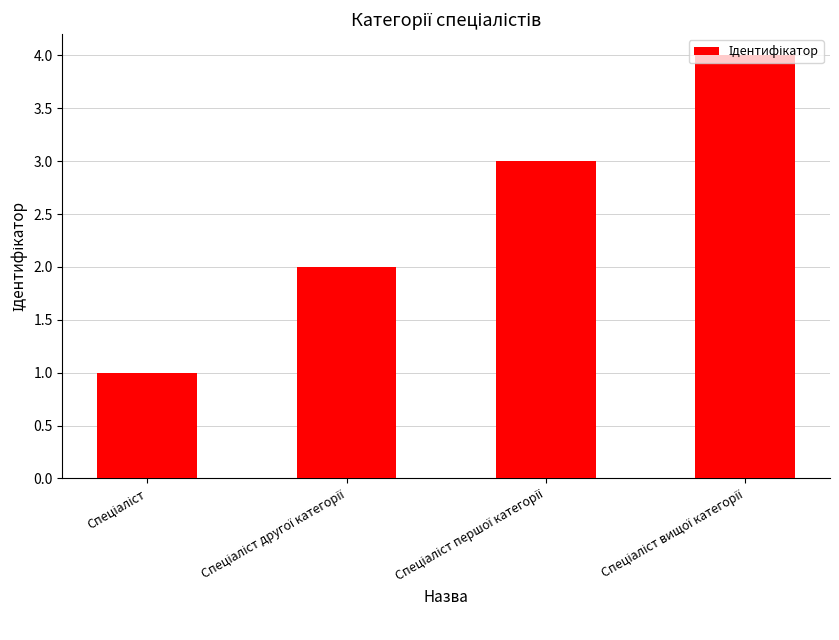

How many bars are there in total?

4